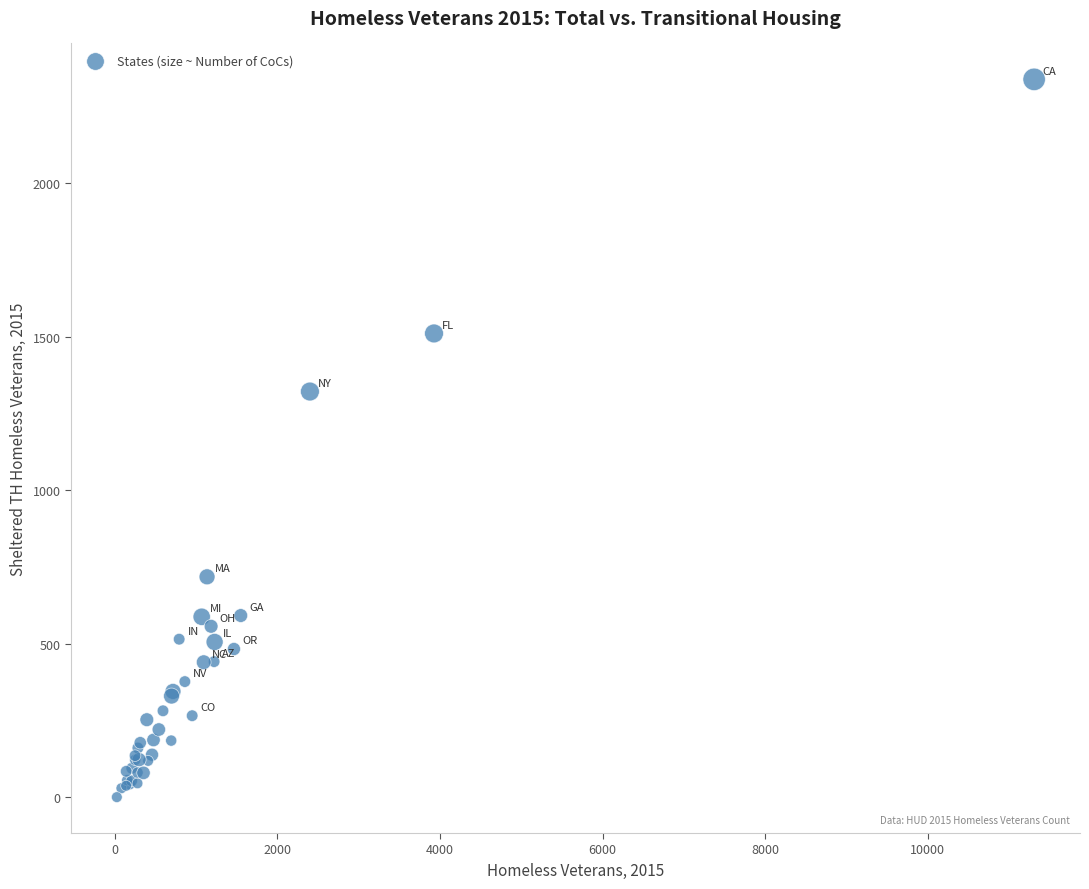

What Y value in the scatter plot is closest to 1169?

1321